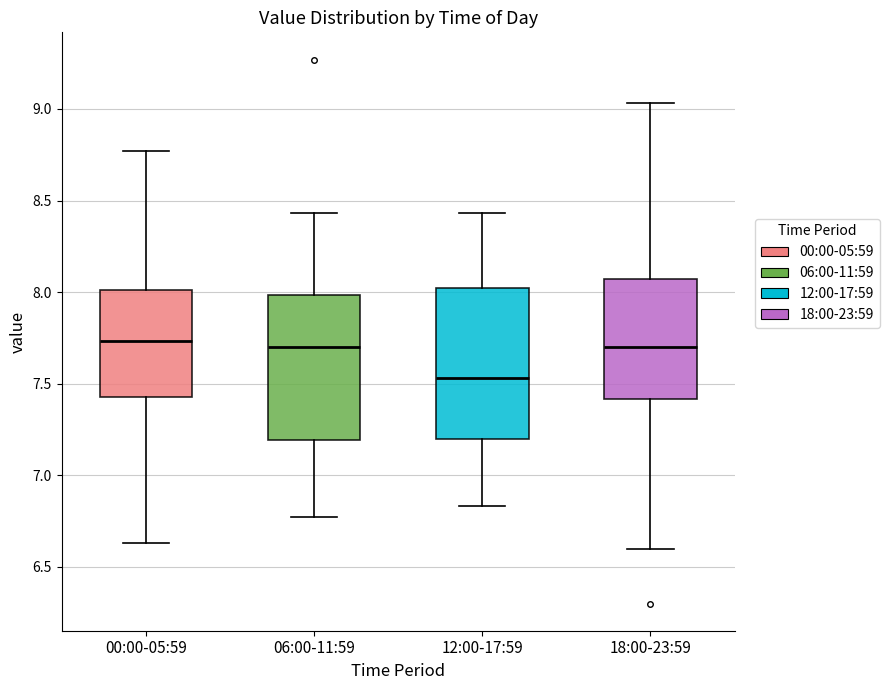

Where does the upper whisker of the box for 12:00-17:59 end on the y-axis? The values are not printed on the chart, so give them approximately, as read against the axis.

8.45